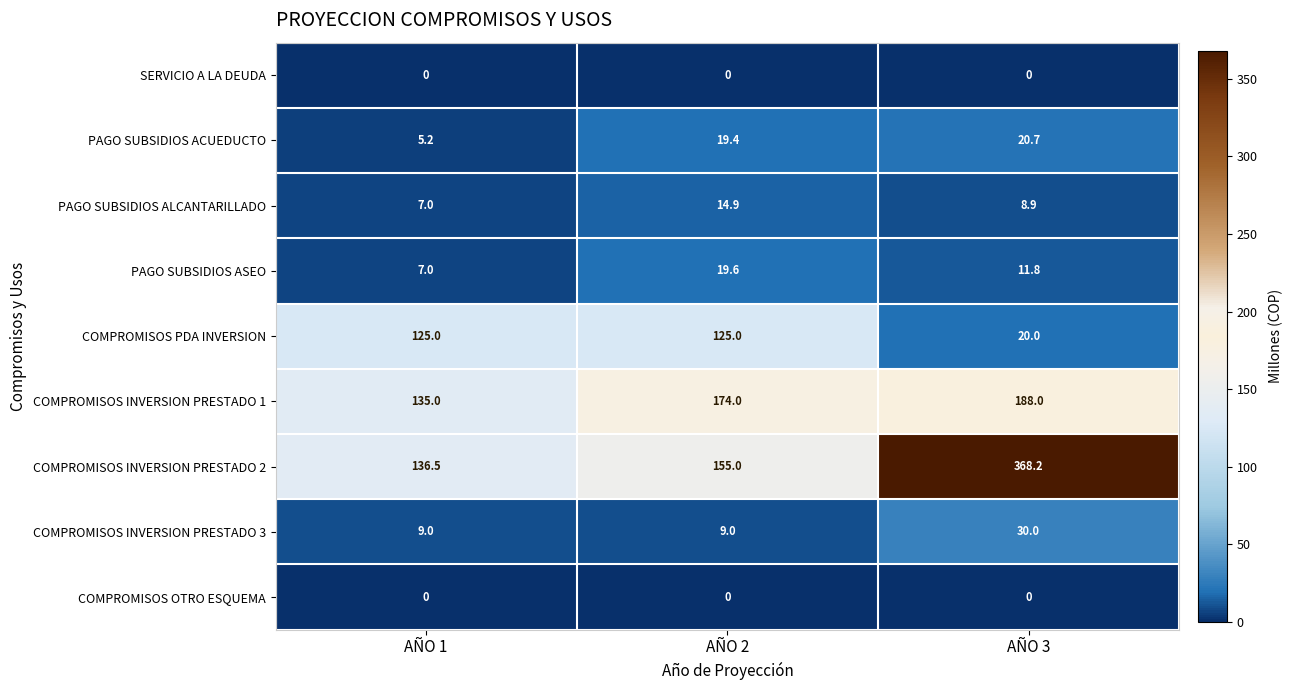

Is it true that COMPROMISOS INVERSION PRESTADO 3 equals 13.6 at AÑO 2?

False